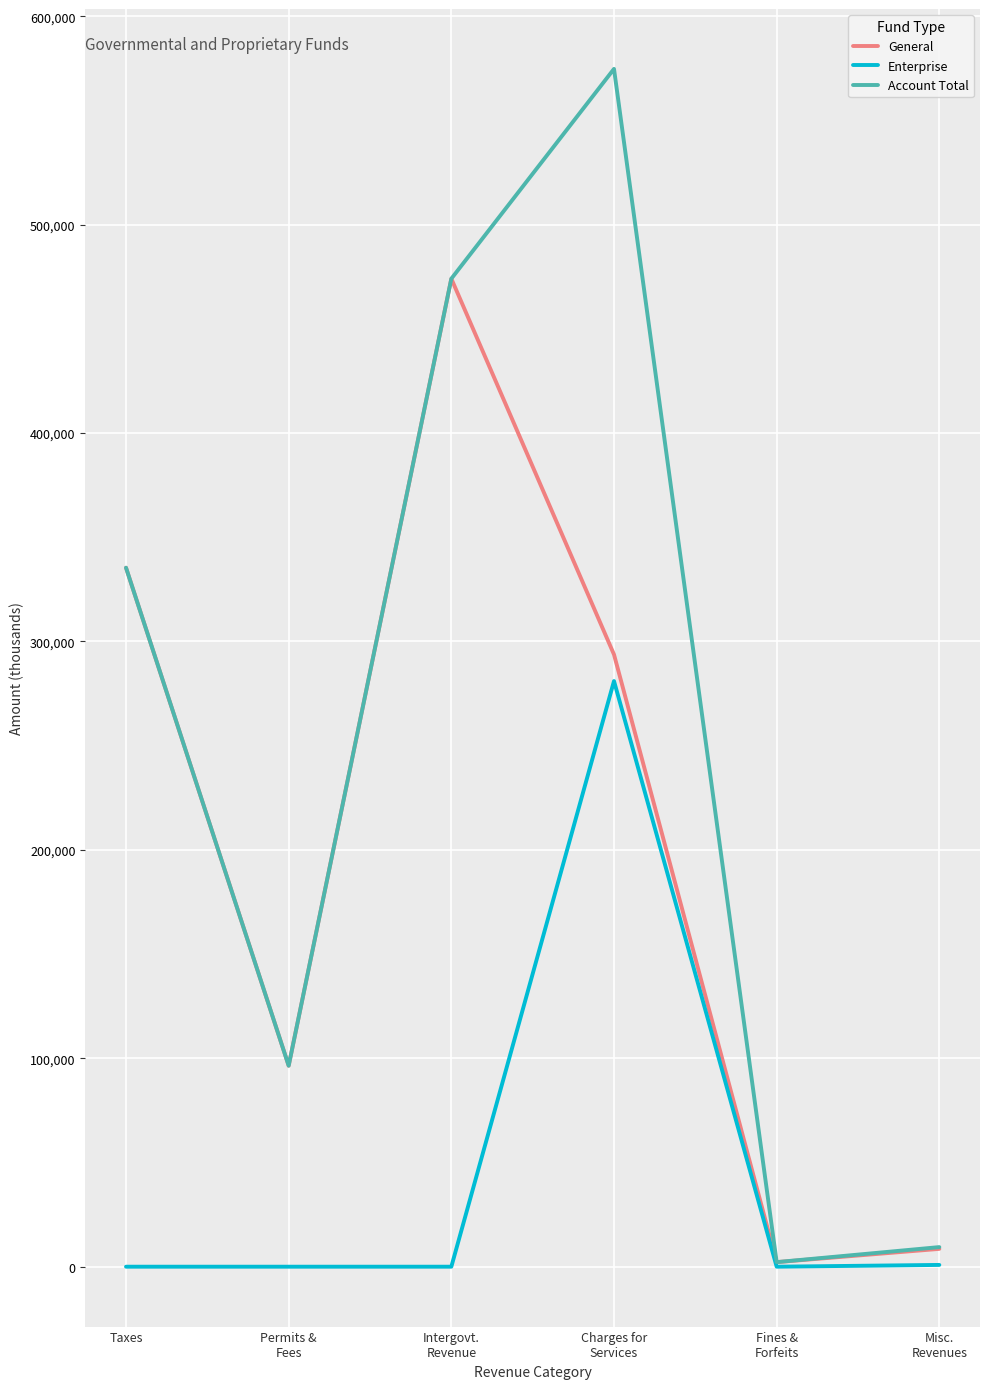

What is the highest value of the General series?

474044